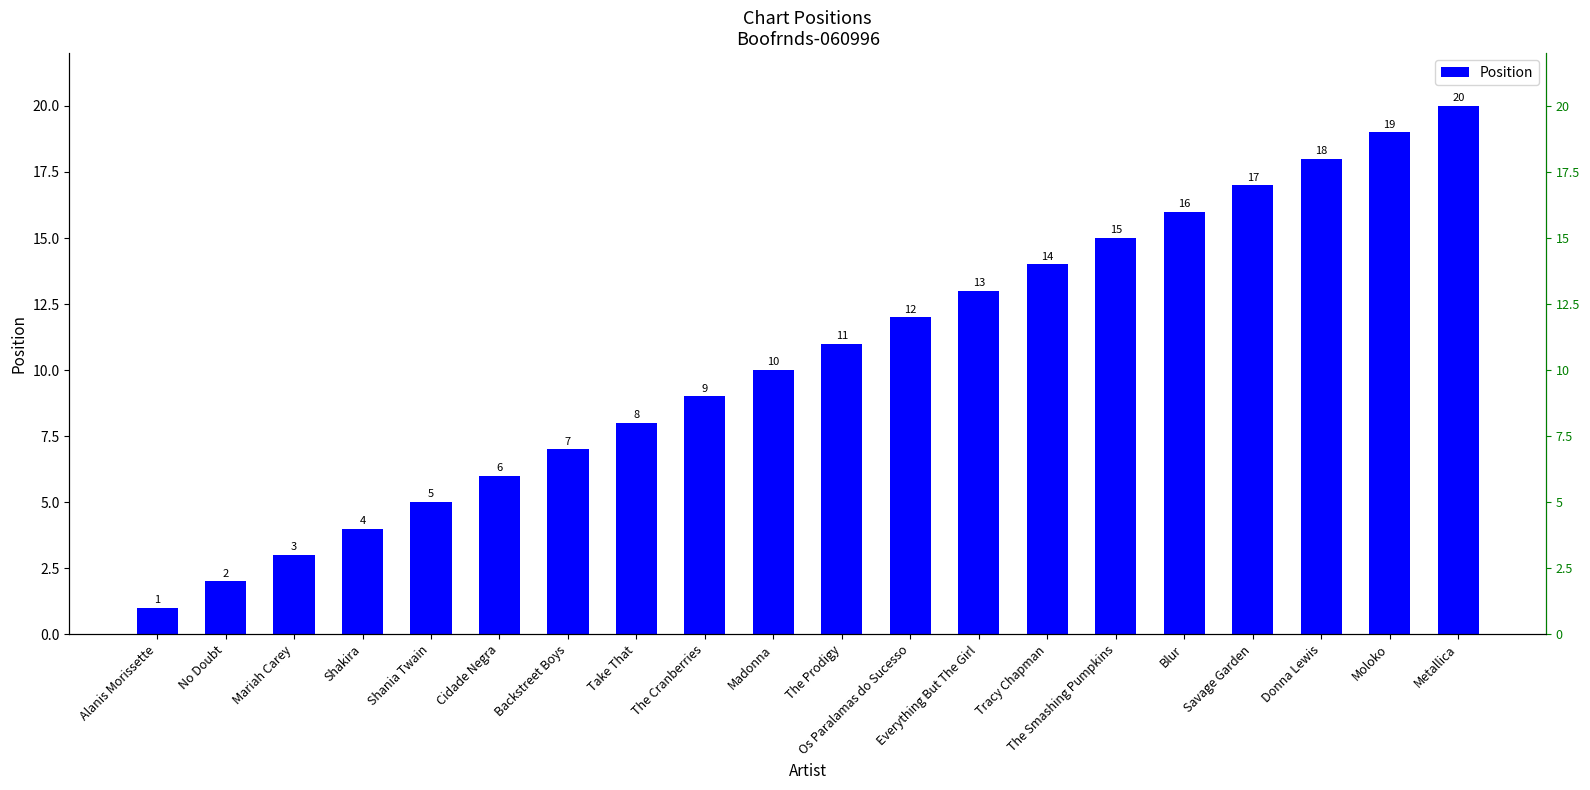

Which category has the highest value across all series?

Metallica